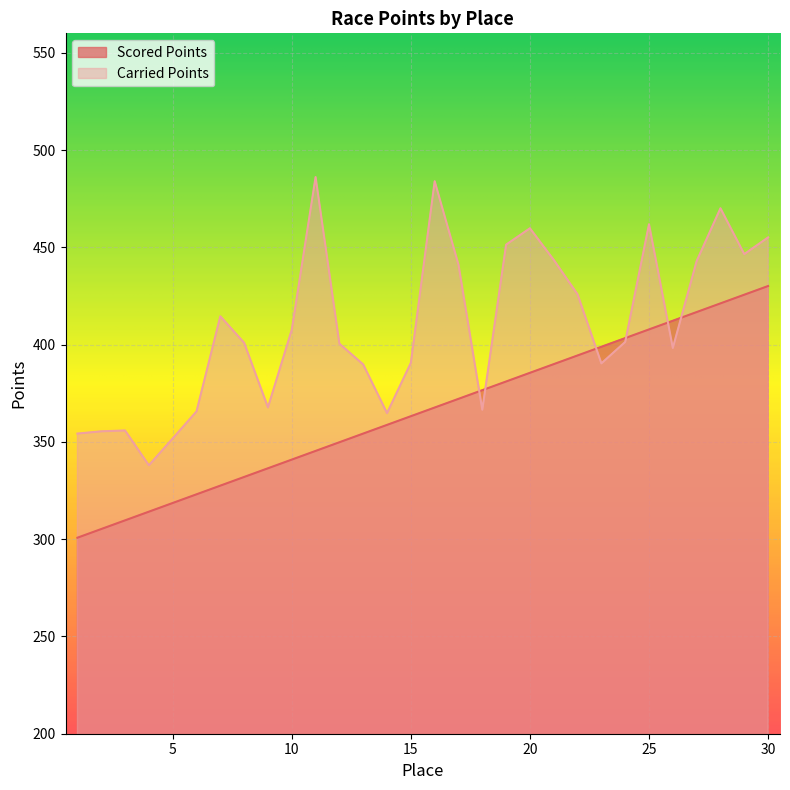

Where does the Carried Points series first go above 401?

7